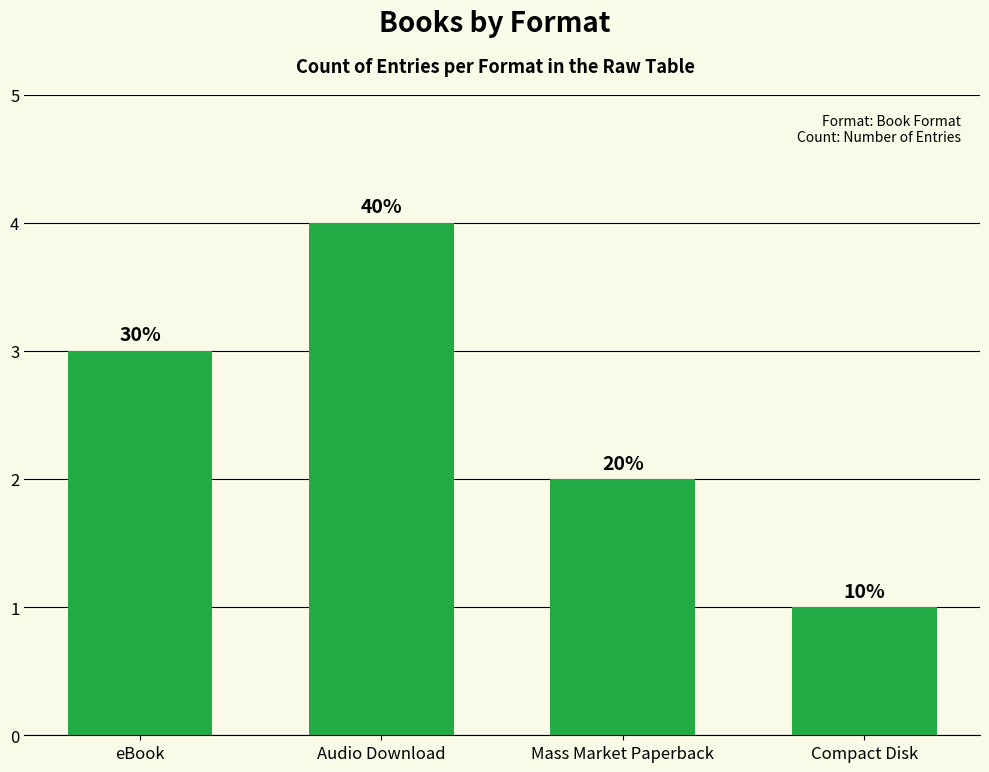

What is the smallest value displayed?

1